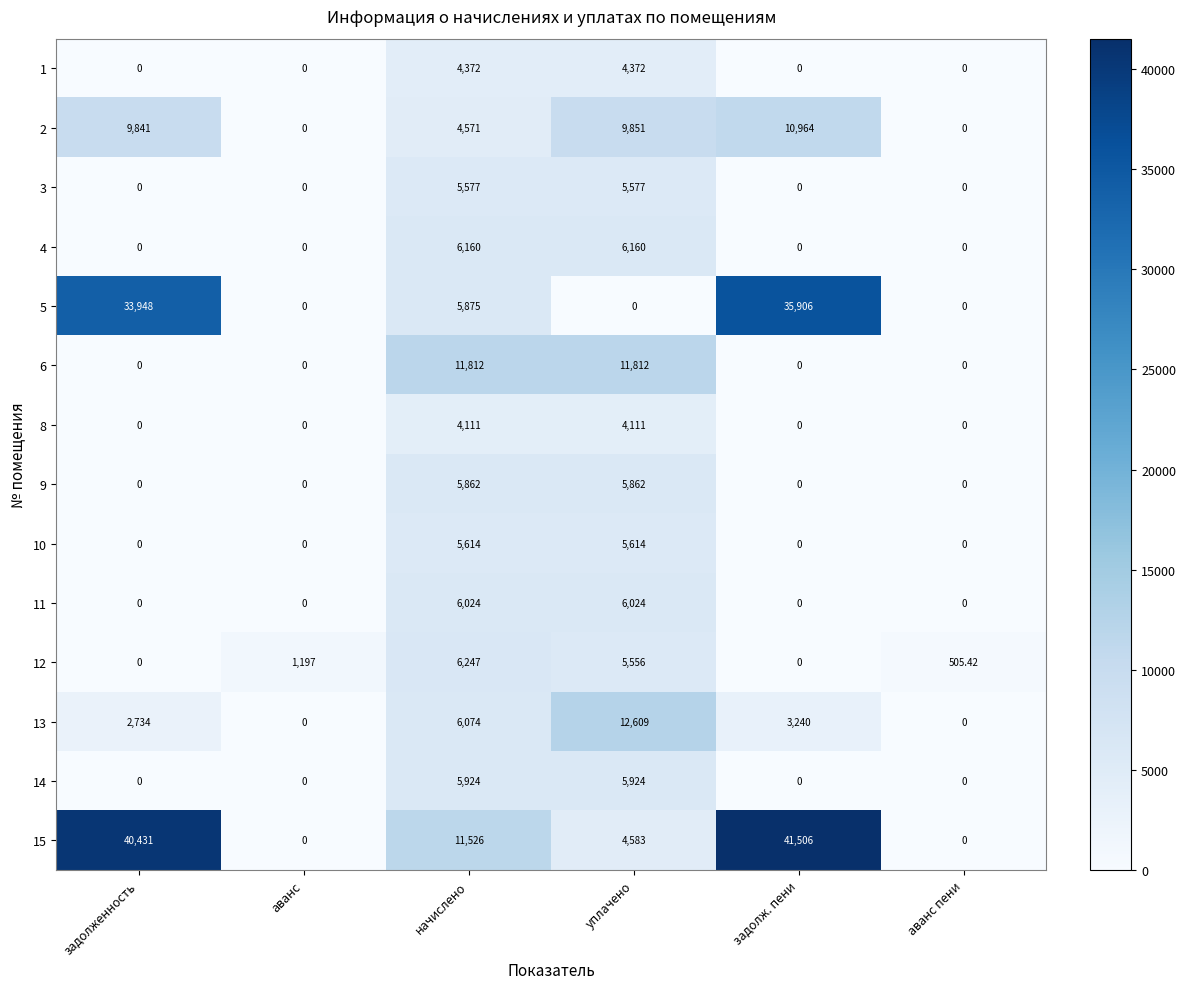

At which category is the sum across all series the highest?

задолж. пени